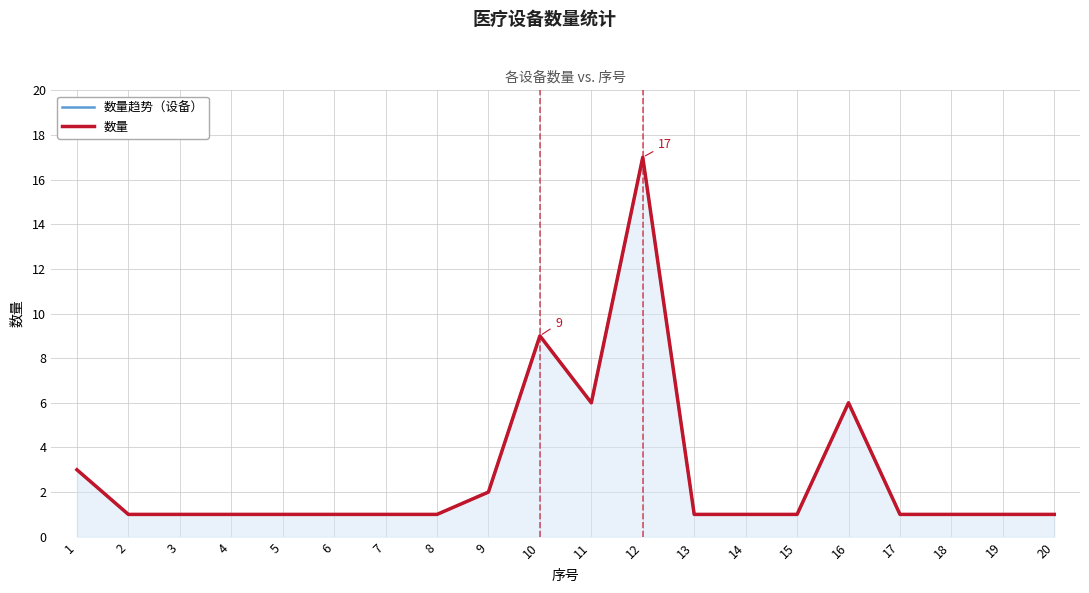

What is the minimum value shown in the chart?

1